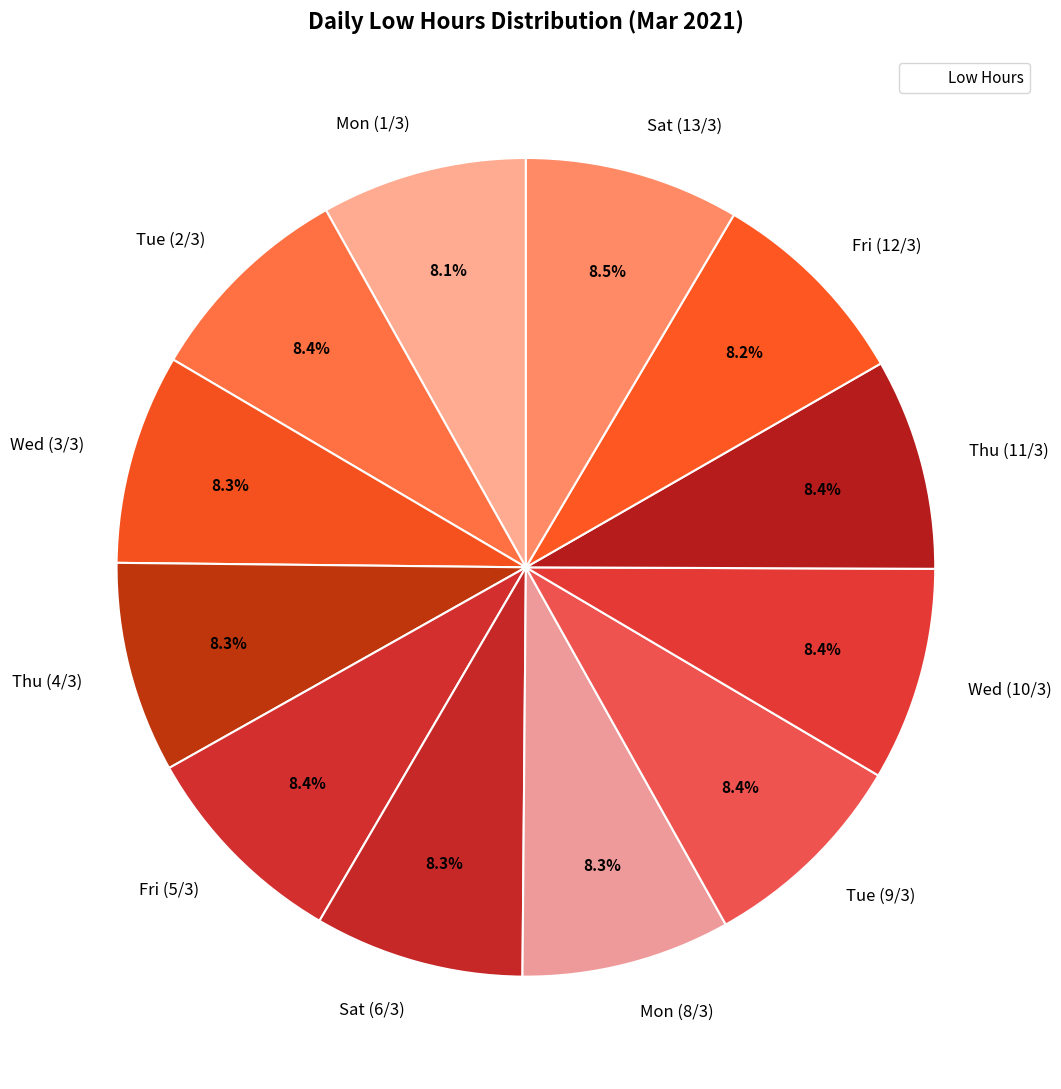

Approximately how many times larger is the value at Thu (4/3) compared to Thu (11/3)?

1.0